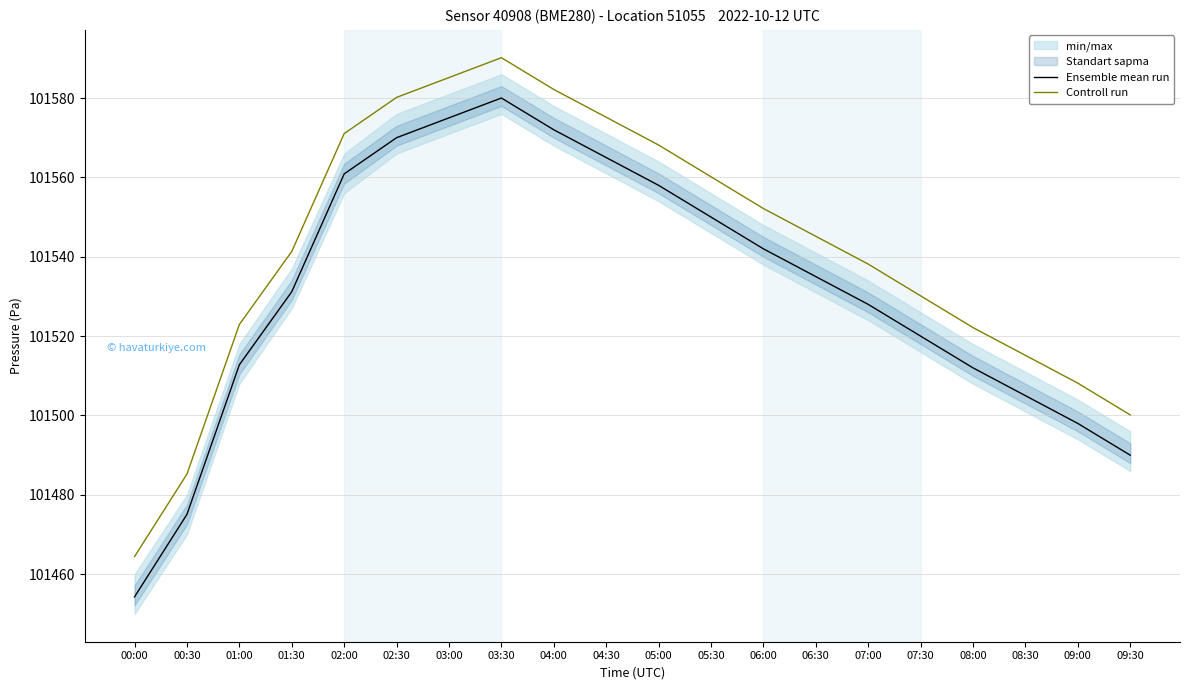

What is the label of the 17th point from the right?

01:30